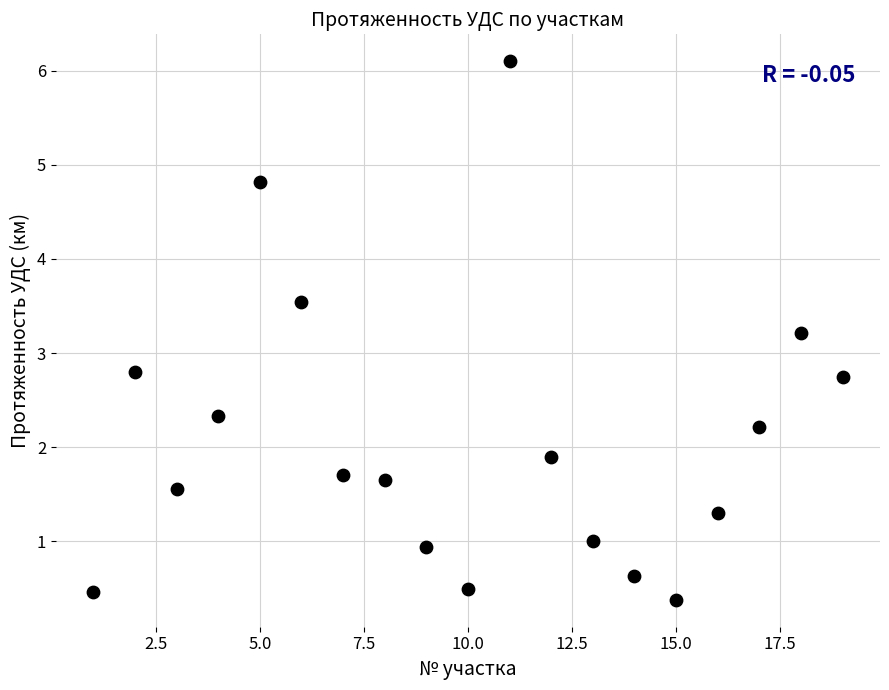

What is the range of X values (max minus min)?

18.0